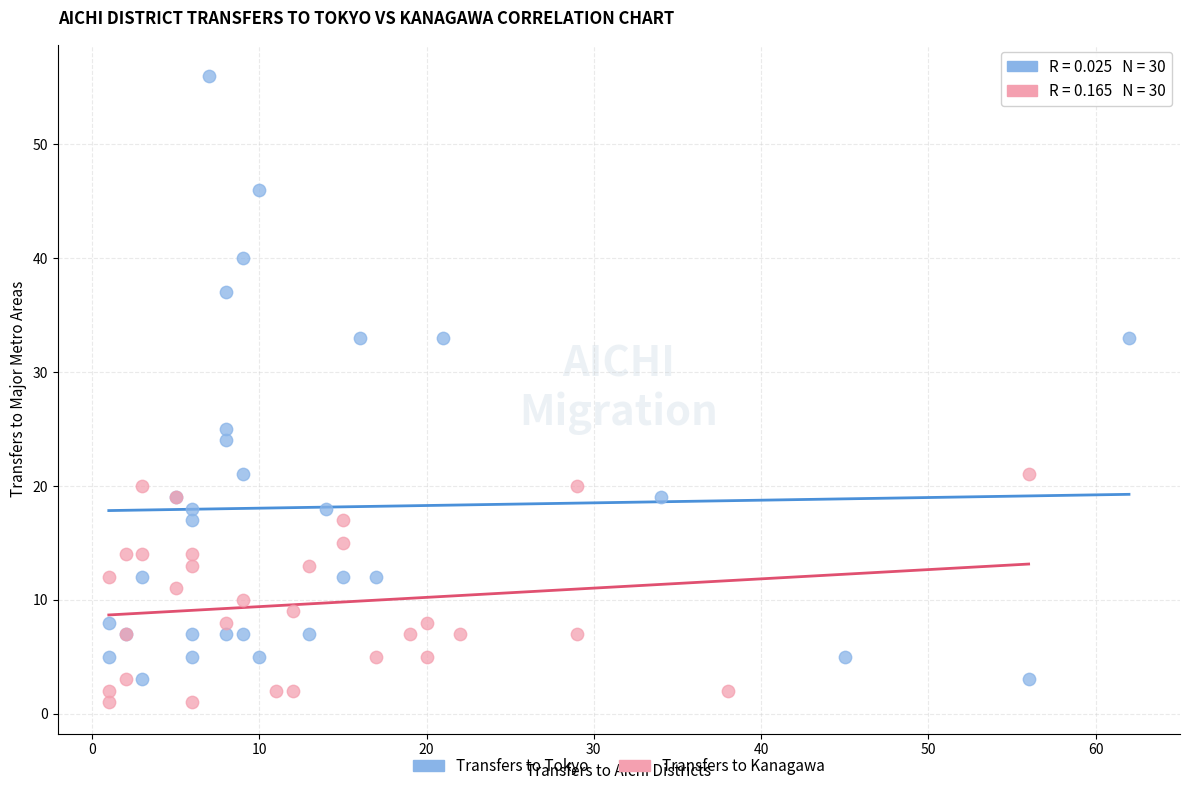

Which series reaches the maximum Y coordinate?

Transfers to Tokyo